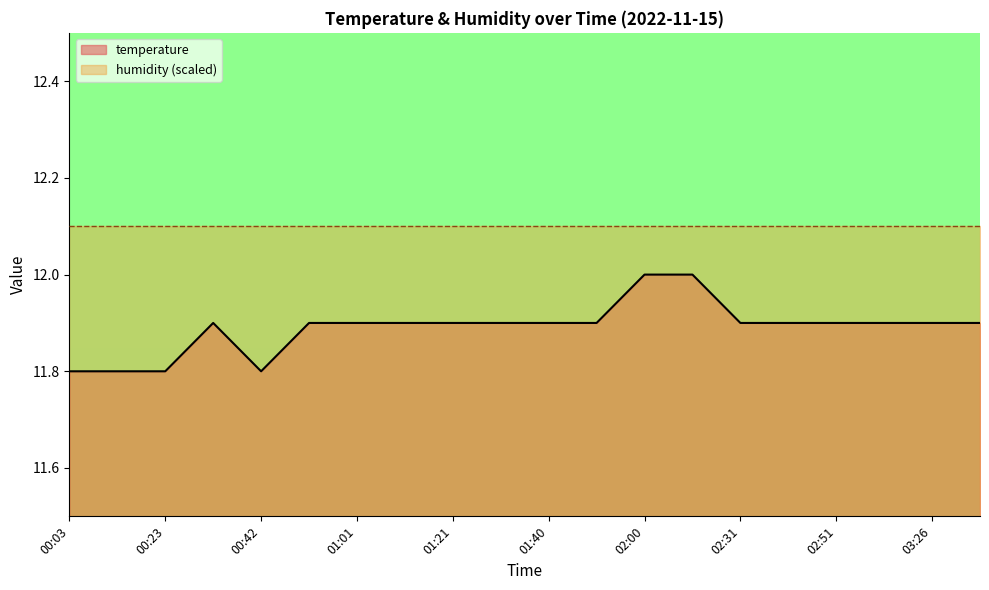

What is the smallest value displayed?

11.8